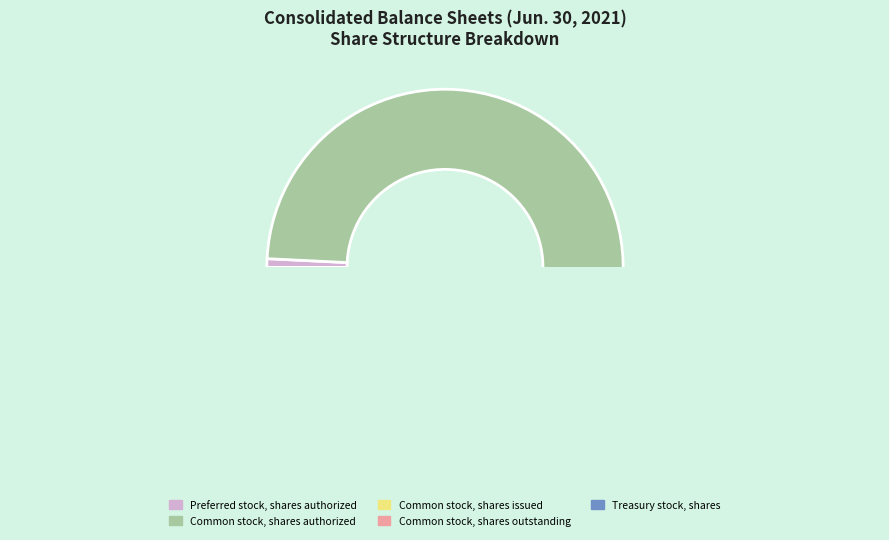

Is Common stock, shares authorized the majority of the pie?

Yes